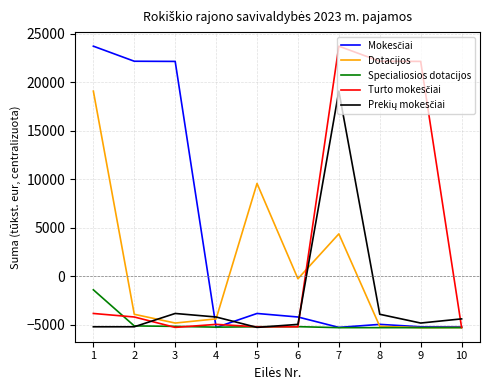

What is the total value across all series at 4?

-24193.2